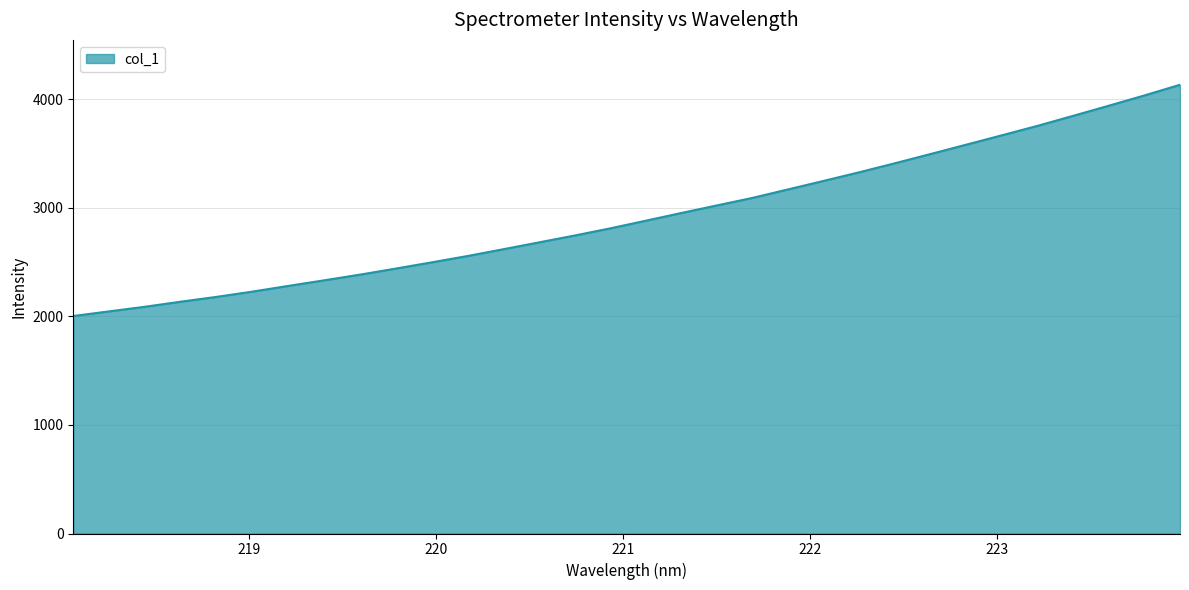

What is the smallest value displayed?

2004.2